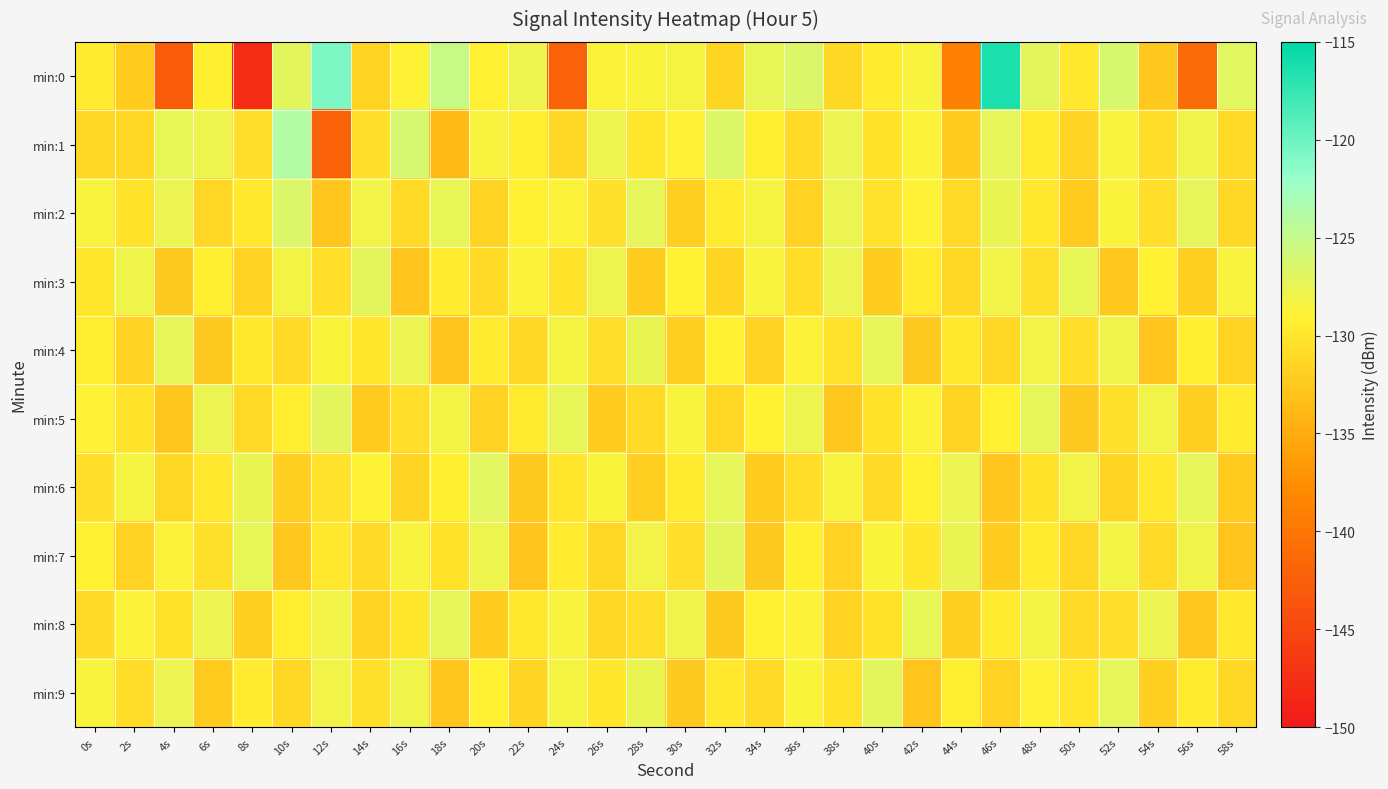

What is the difference between the highest and lowest values at 26s?

4.3